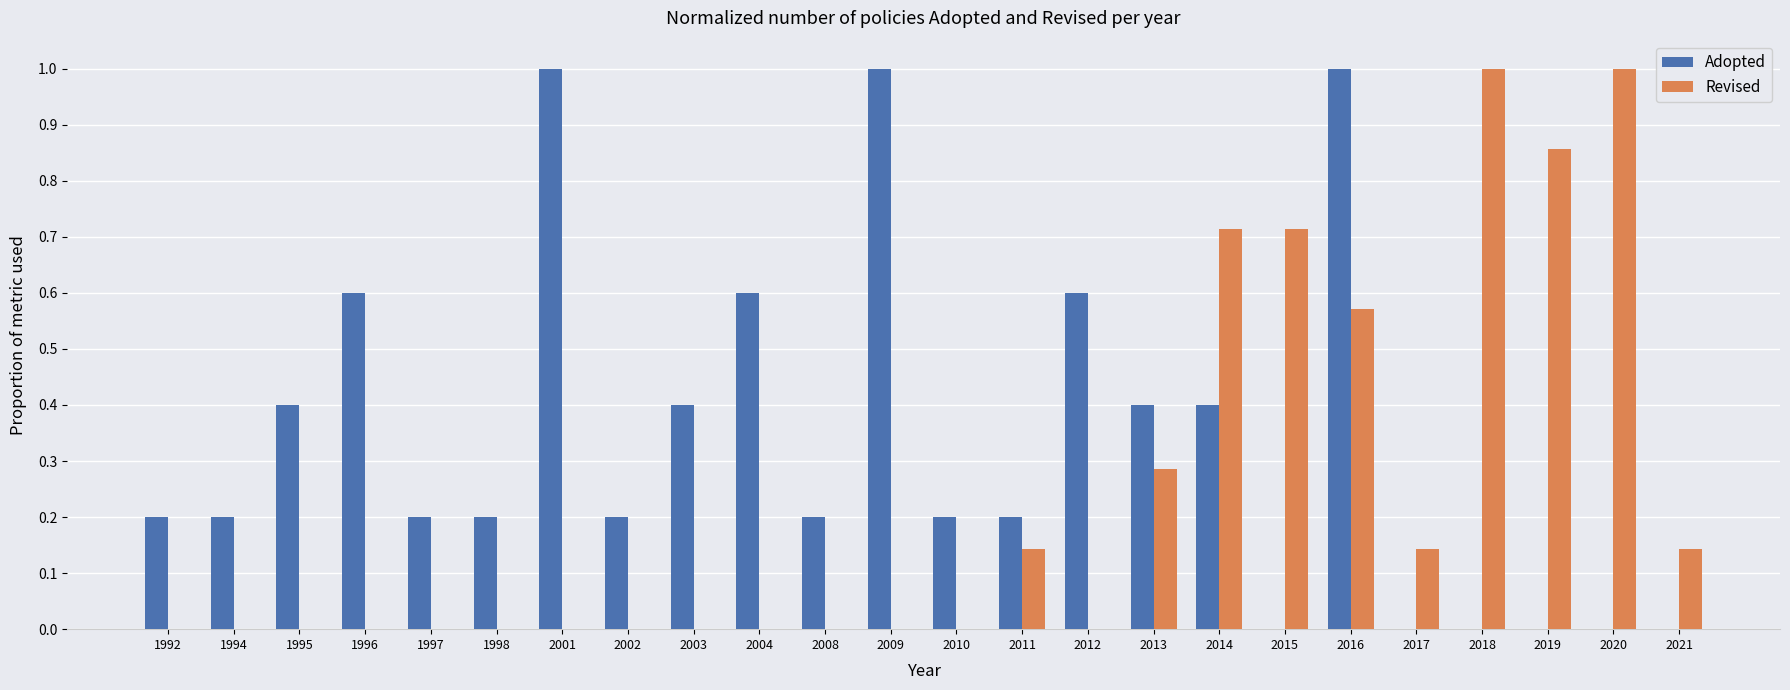

What are all the series names shown in the legend?

Adopted, Revised